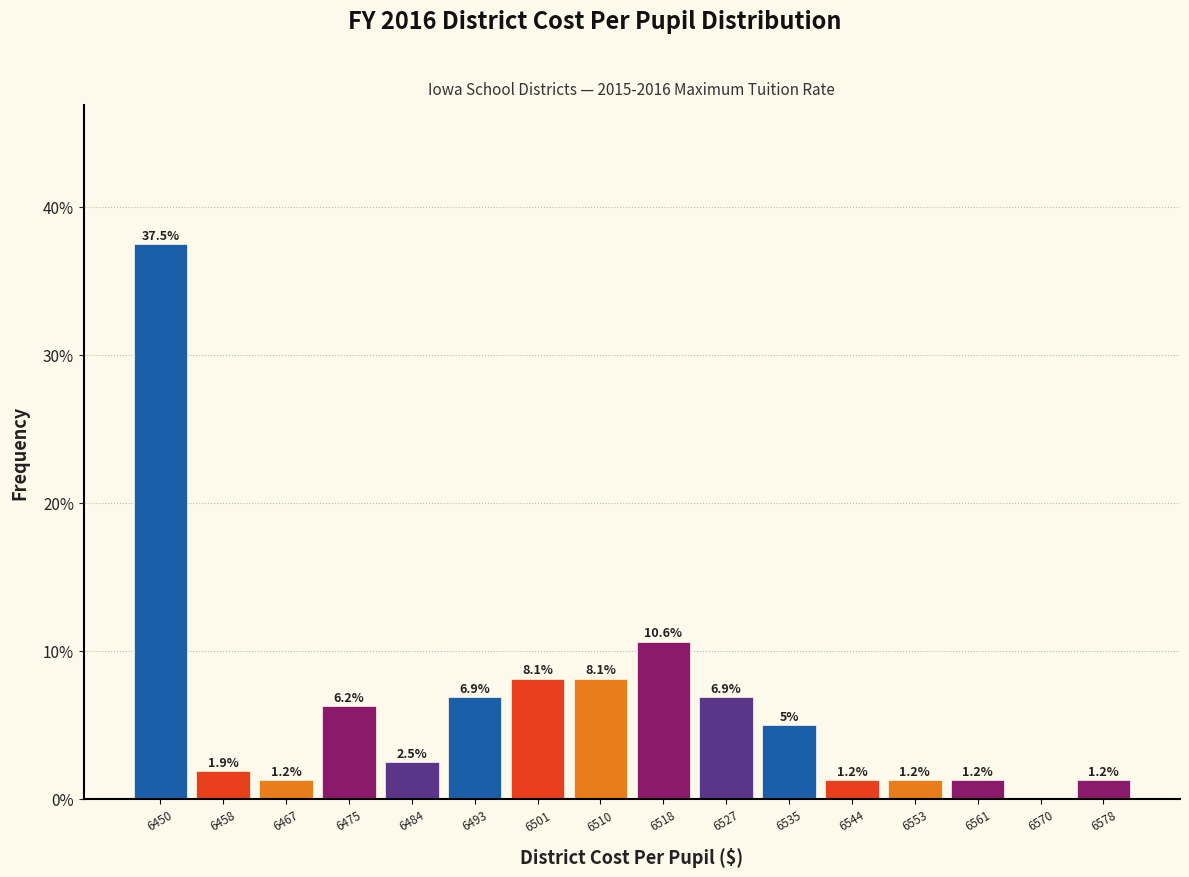

Over which range of the x-axis is the bar tallest?

6446 to 6455